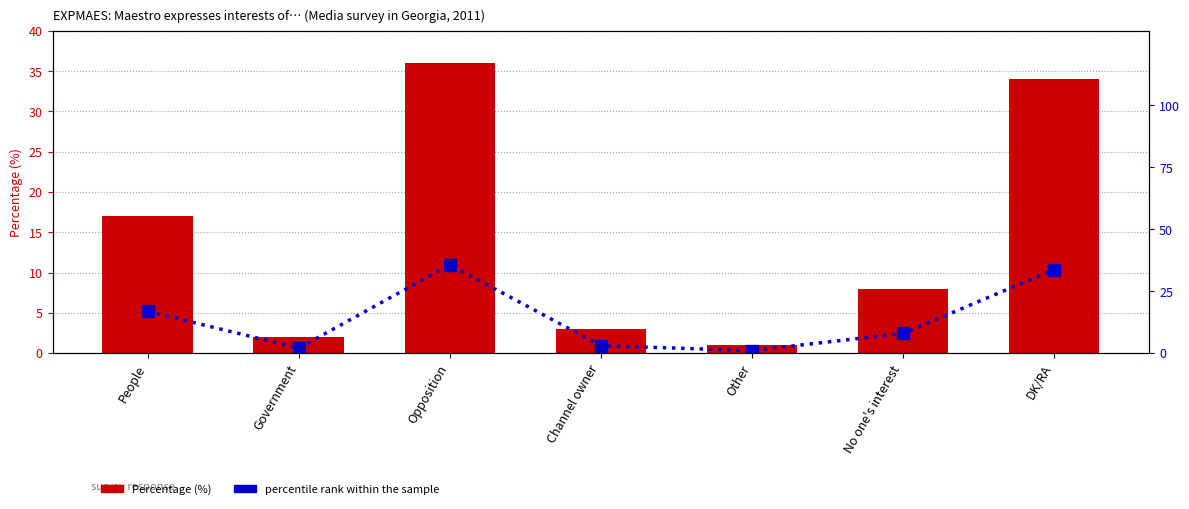

Is it true that Percentage (%) equals 36.0 at Opposition?

True